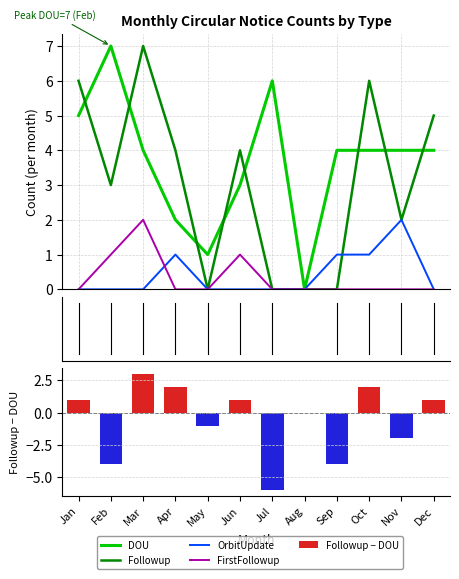

Rank the series by their maximum value, from highest to lowest.

DOU, Followup, Followup − DOU, OrbitUpdate, FirstFollowup